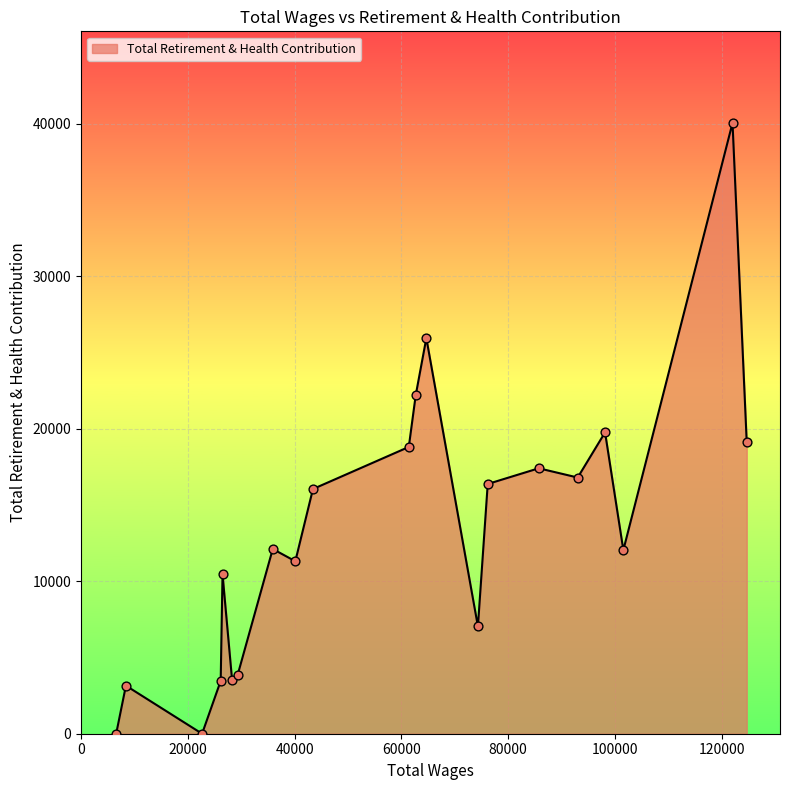

What is the greatest value displayed?

40047